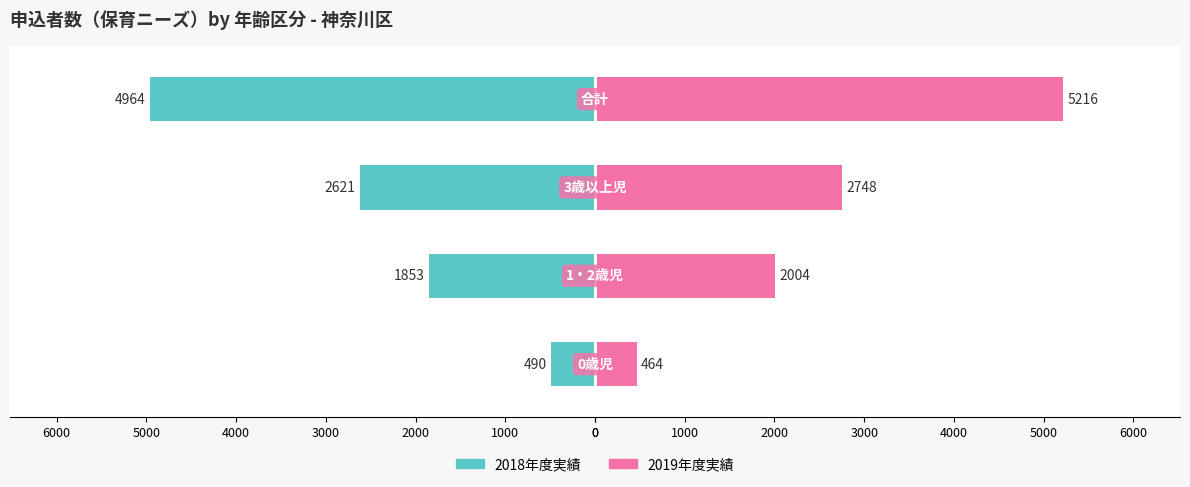

Is the value of 2018年度実績 at 1000 greater than the value of 2019年度実績 at 2000?

No